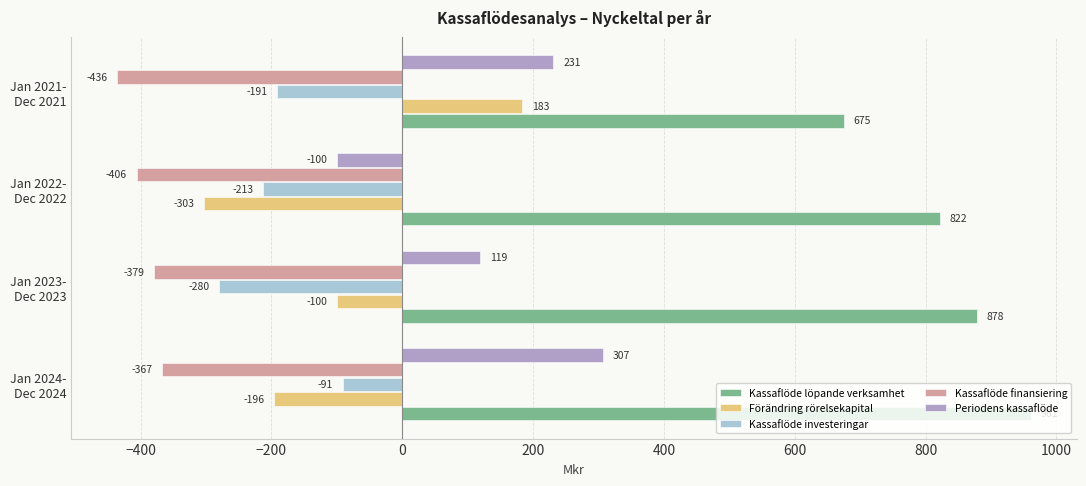

Count the Periodens kassaflöde values in the range 119 to 307.

3